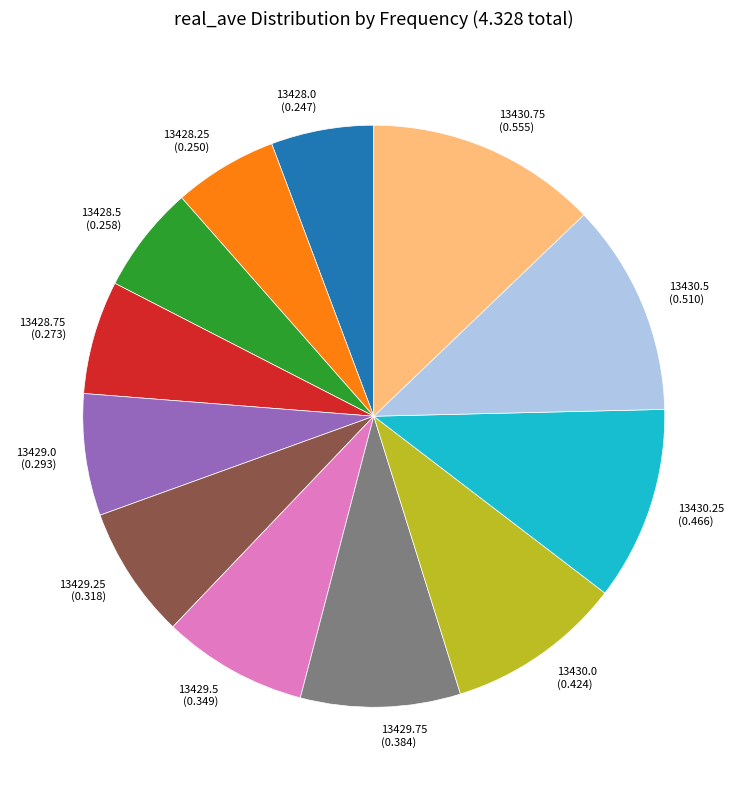

Is there a majority slice in this chart?

No